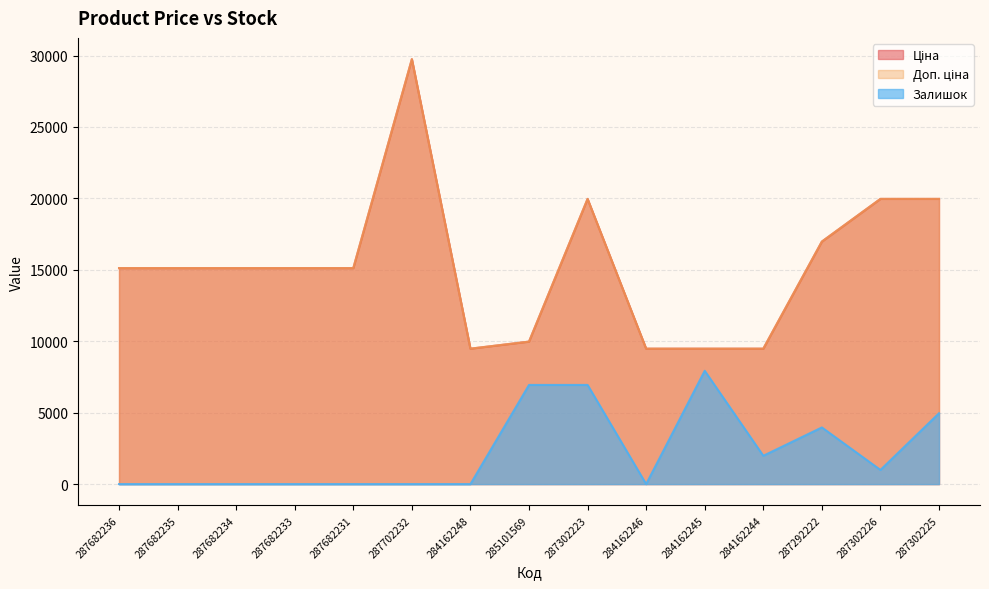

At how many categories does at least one series exceed 1350?

15